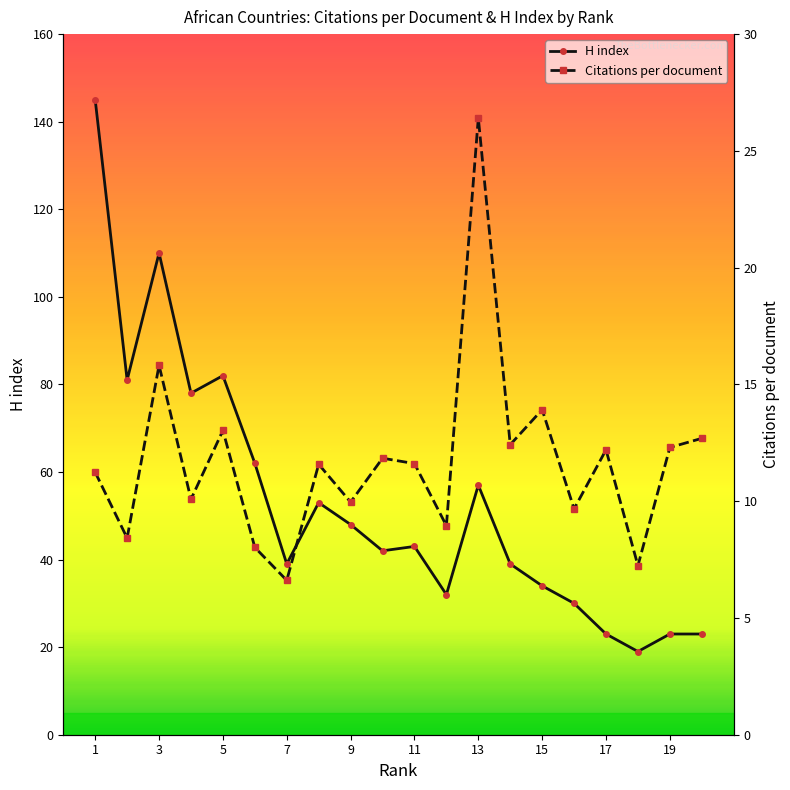

List the series in order of their peak value, highest first.

H index, Citations per document